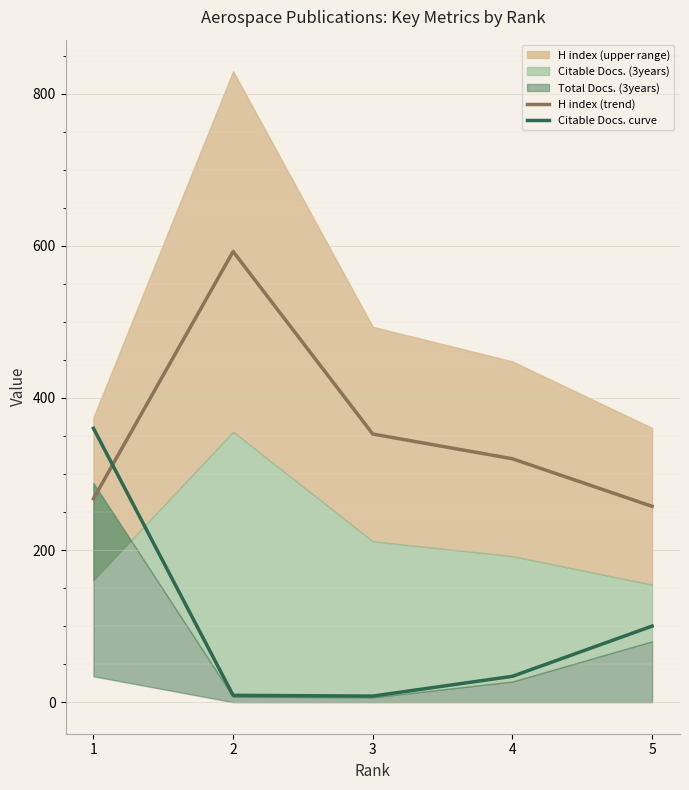

What is the minimum value for H index (trend)?

257.5